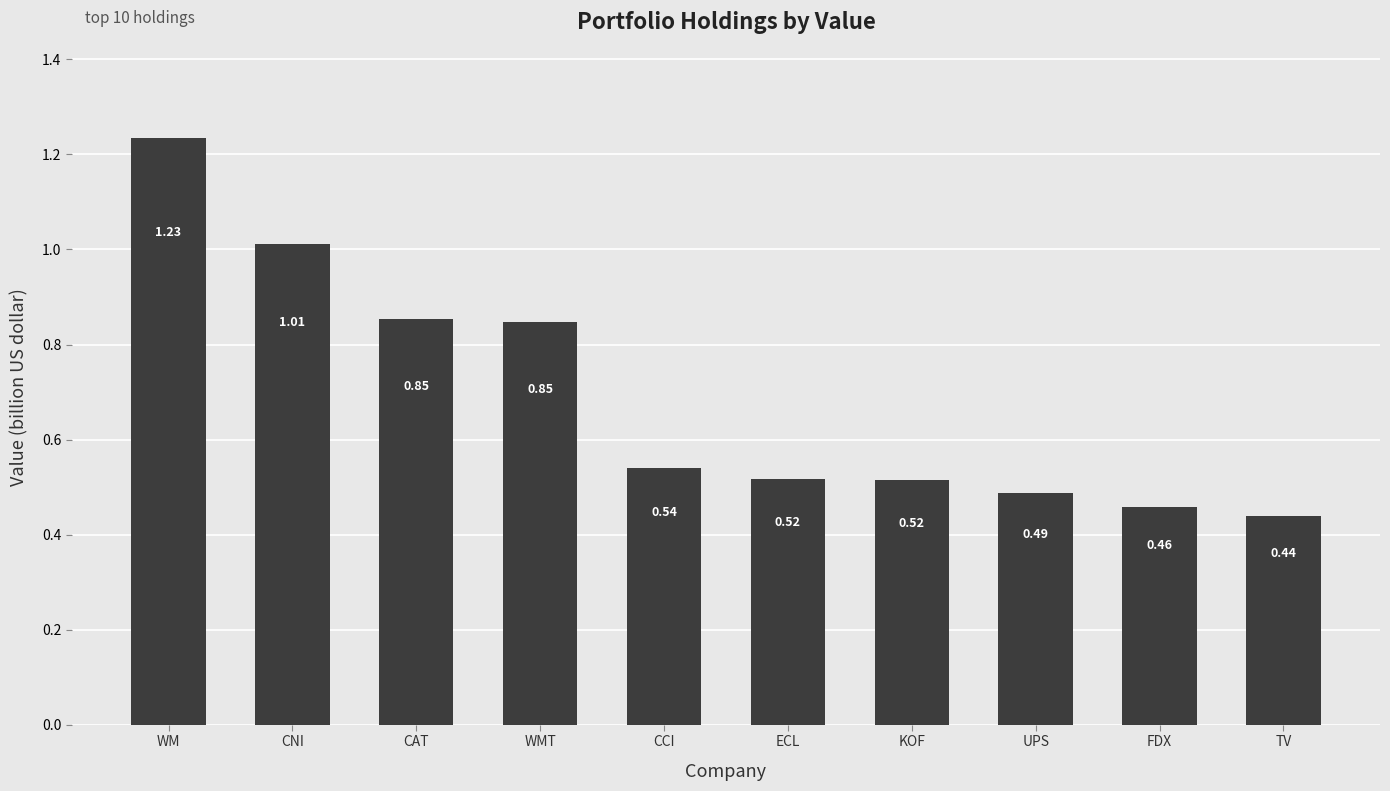

What is the sum of the values at WMT and CNI?

1.9